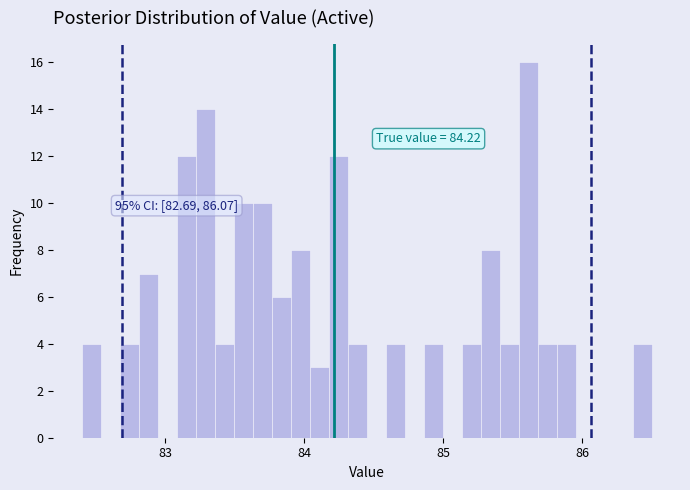

Read against the x-axis, roughly where is the centre of the tallest bar?

85.6